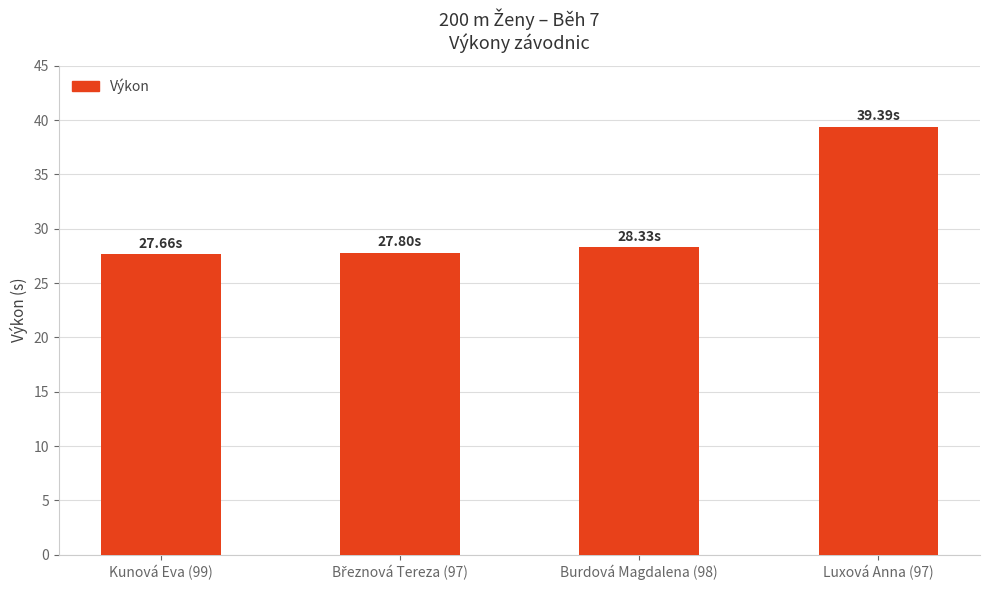

What is the difference between the maximum and second lowest values?

11.6